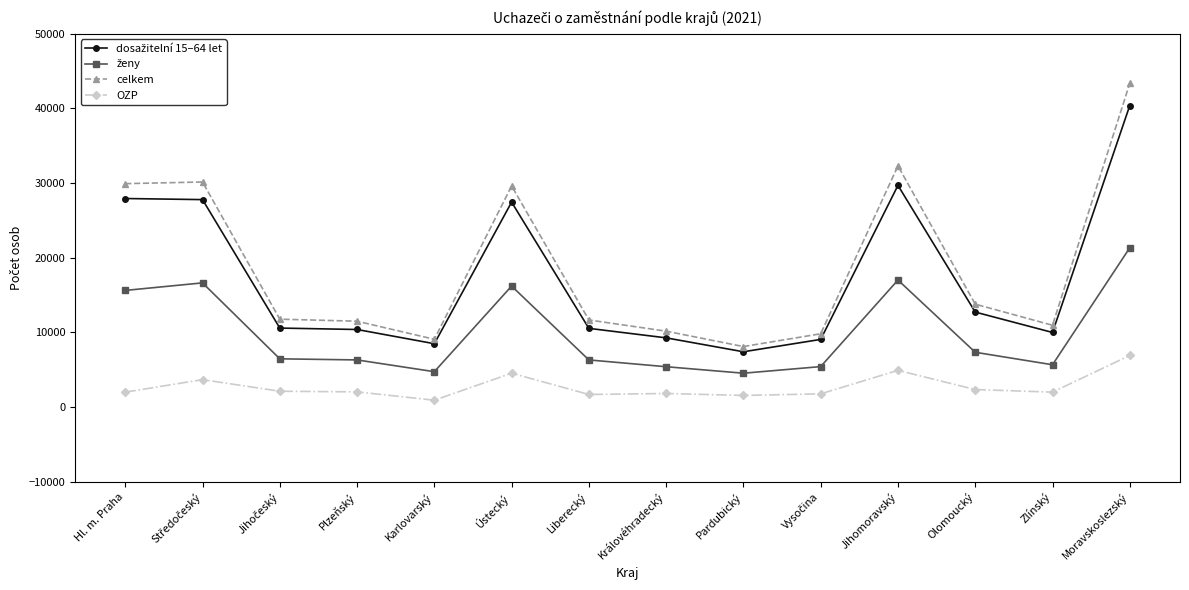

The celkem series shows 43370 at Moravskoslezský. True or false?

True